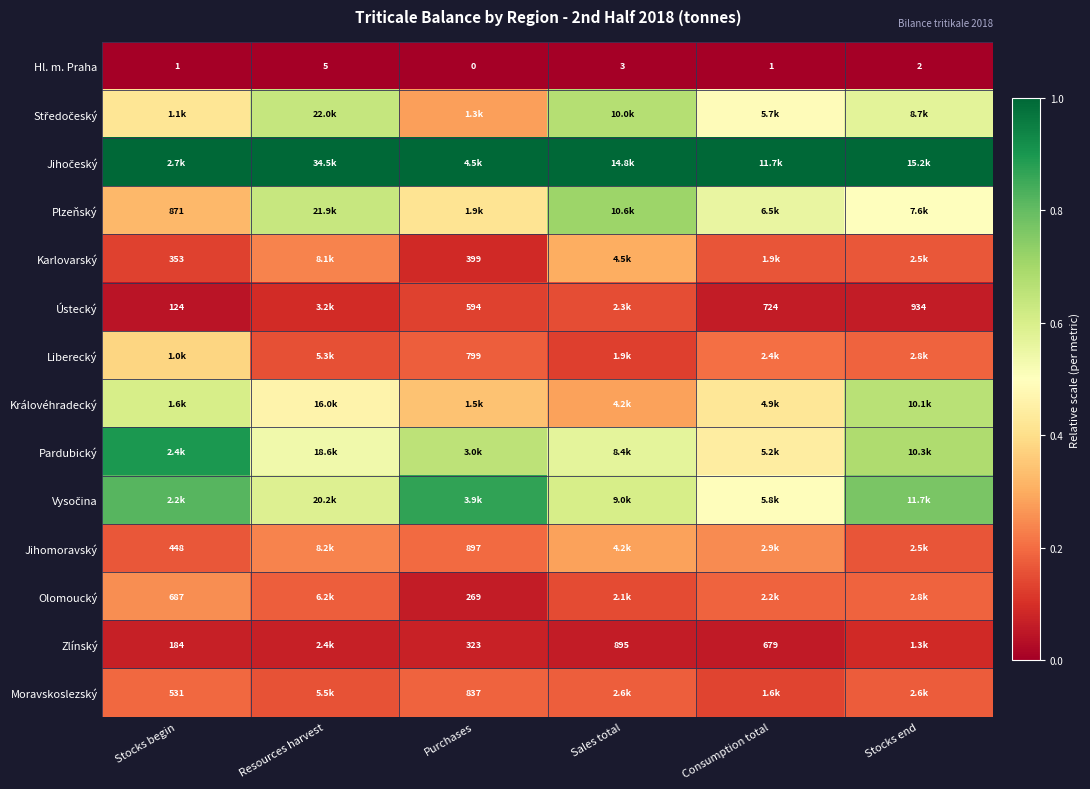

Which category has the lowest value in the Hl. m. Praha series?

Purchases